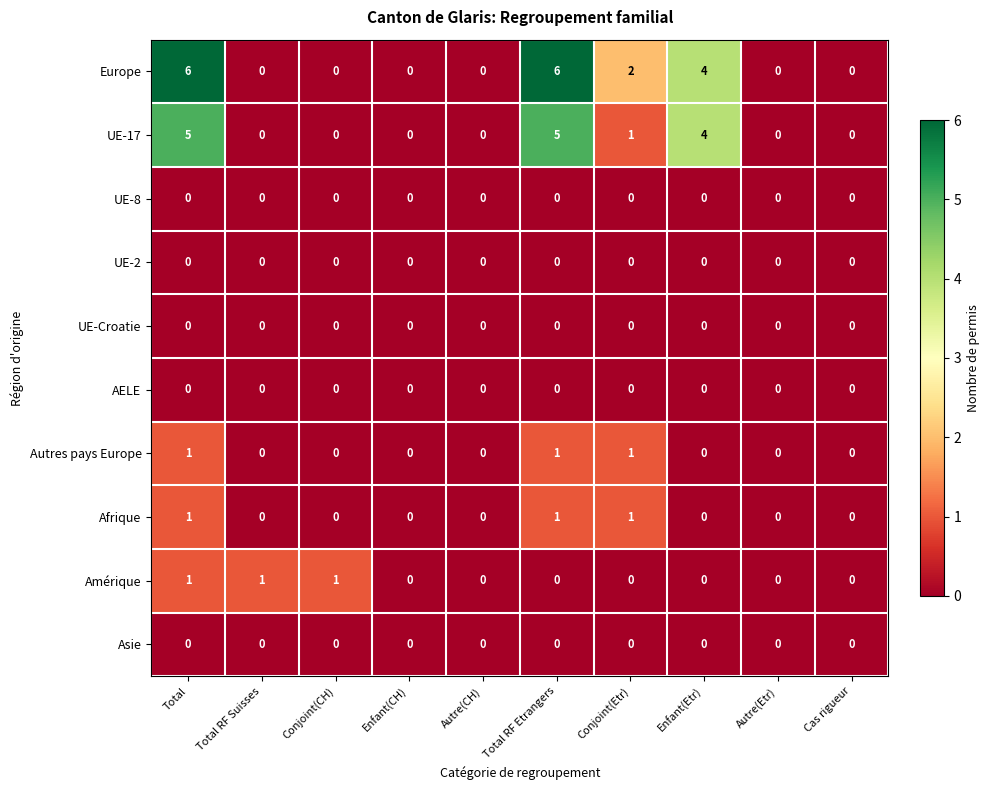

How many distinct data groups are displayed?

10